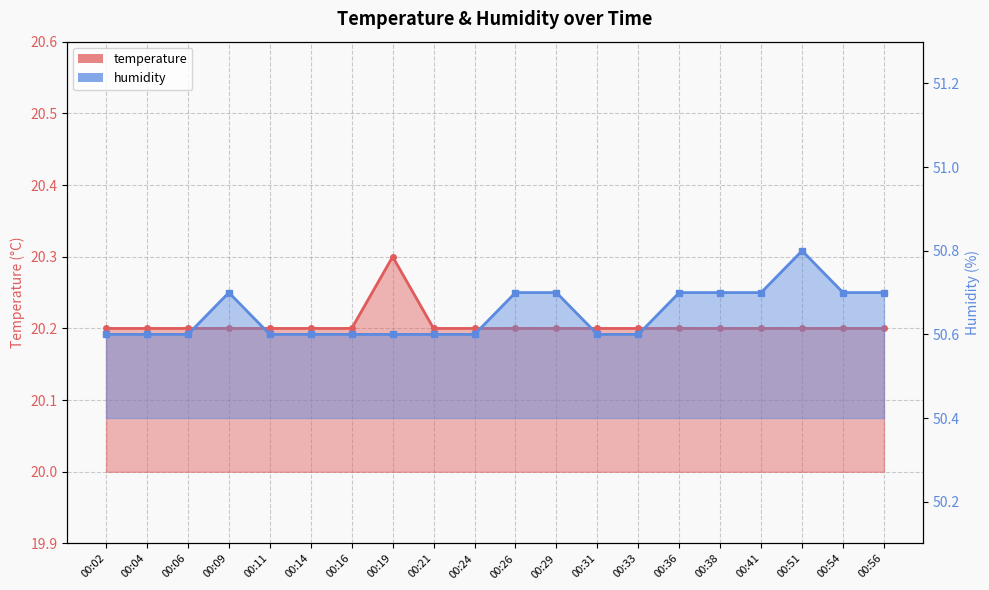

What is the total value across all series at 00:54?

70.9